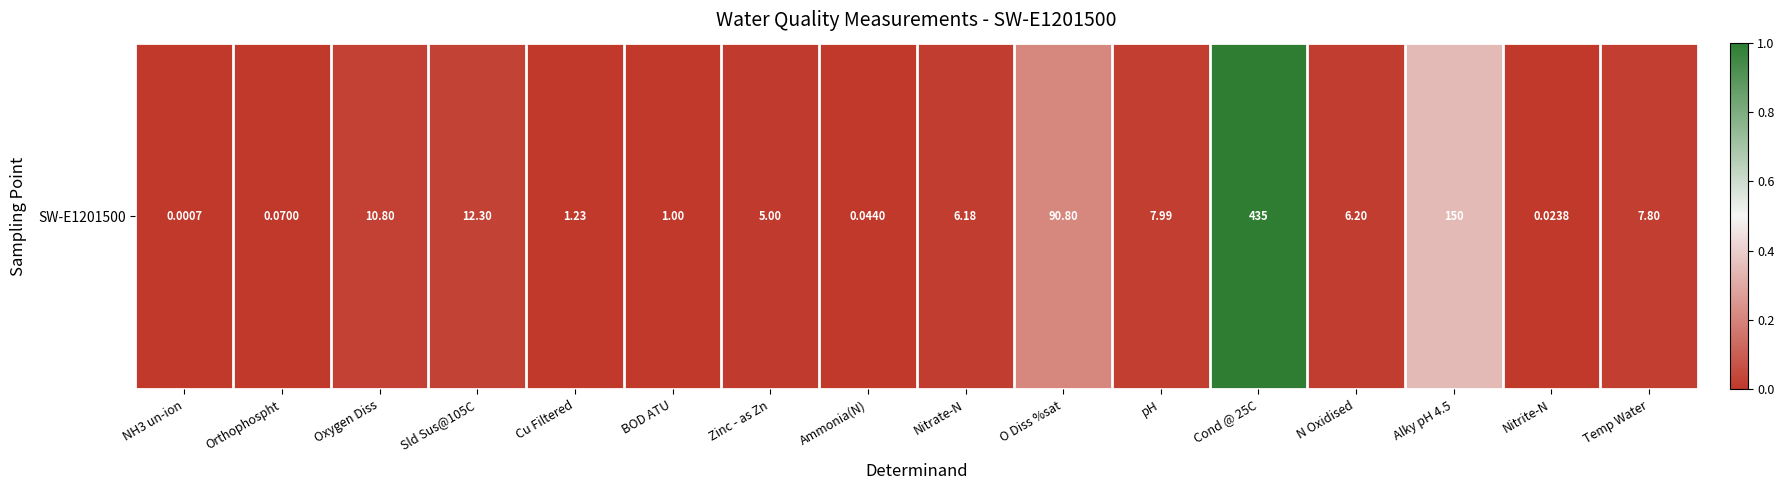

Count the number of categories in the chart.

16